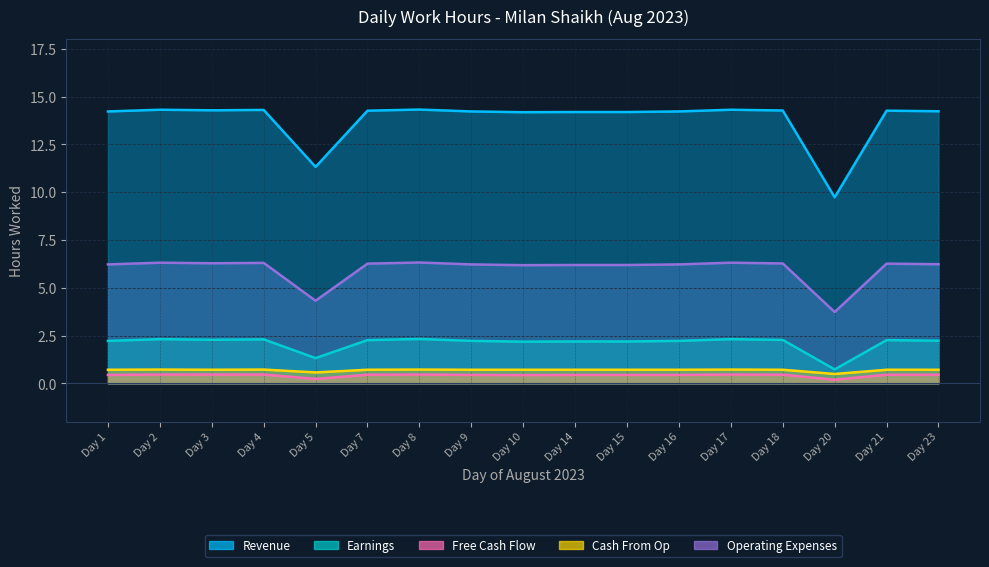

Reading left to right, transcribe all the data shown in this chart.

Revenue: 14.2	14.3	14.3	14.3	11.3	14.3	14.3	14.2	14.2	14.2	14.2	14.2	14.3	14.3	9.7	14.3	14.2
Earnings: 2.2	2.3	2.3	2.3	1.3	2.3	2.3	2.2	2.2	2.2	2.2	2.2	2.3	2.3	0.7	2.3	2.2
Free Cash Flow: 0.4	0.5	0.5	0.5	0.2	0.5	0.5	0.4	0.4	0.4	0.4	0.4	0.5	0.5	0.2	0.5	0.5
Cash From Op: 0.7	0.7	0.7	0.7	0.6	0.7	0.7	0.7	0.7	0.7	0.7	0.7	0.7	0.7	0.5	0.7	0.7
Operating Expenses: 6.2	6.3	6.3	6.3	4.3	6.3	6.3	6.2	6.2	6.2	6.2	6.2	6.3	6.3	3.7	6.3	6.2